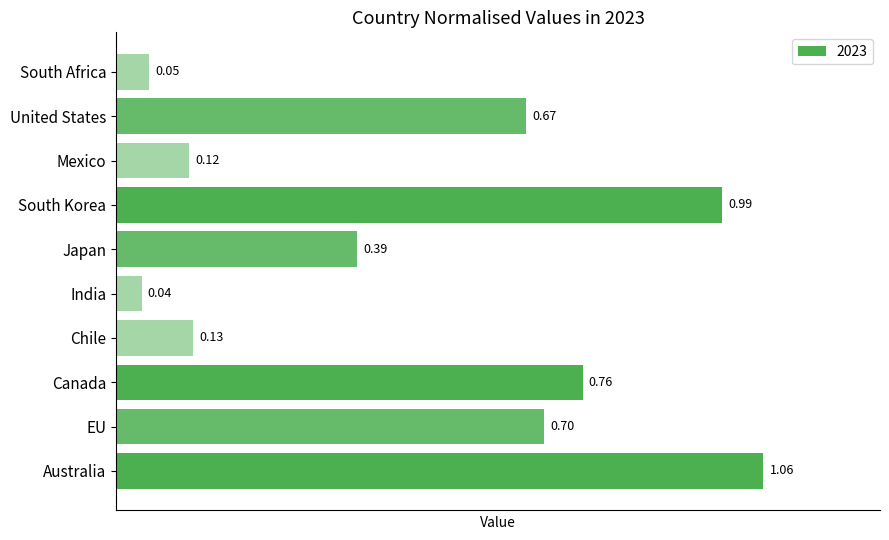

Rank the categories by value from lowest to highest.

India, South Africa, Mexico, Chile, Japan, United States, EU, Canada, South Korea, Australia